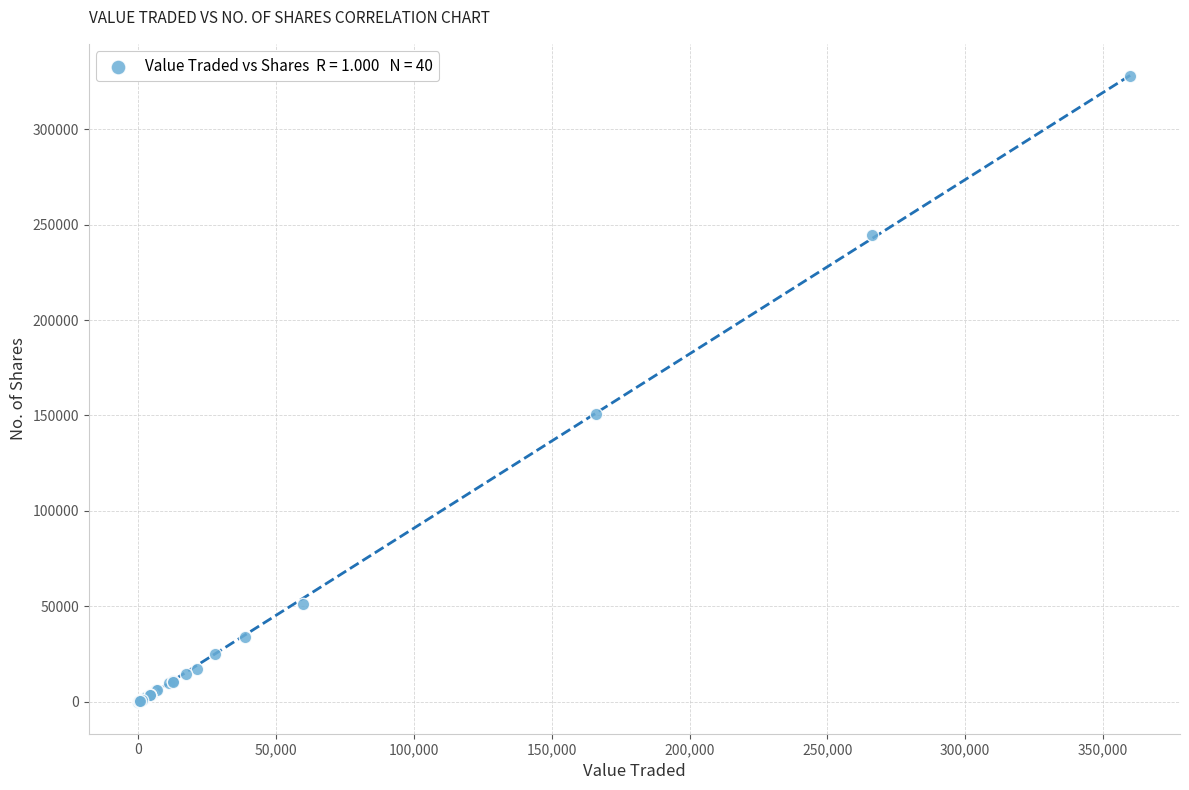

What Y value in the scatter plot is closest to 164006?

151031